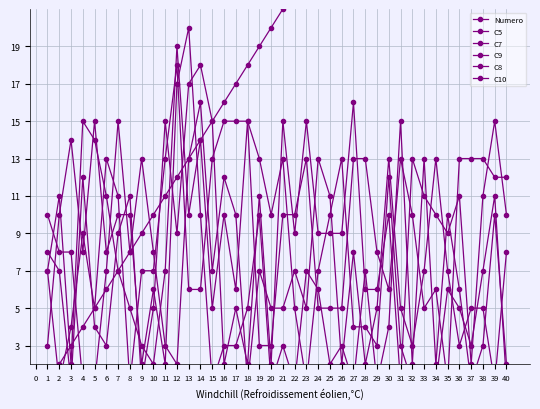

True or false: C7 has more than 2 points higher than both neighbors.

True